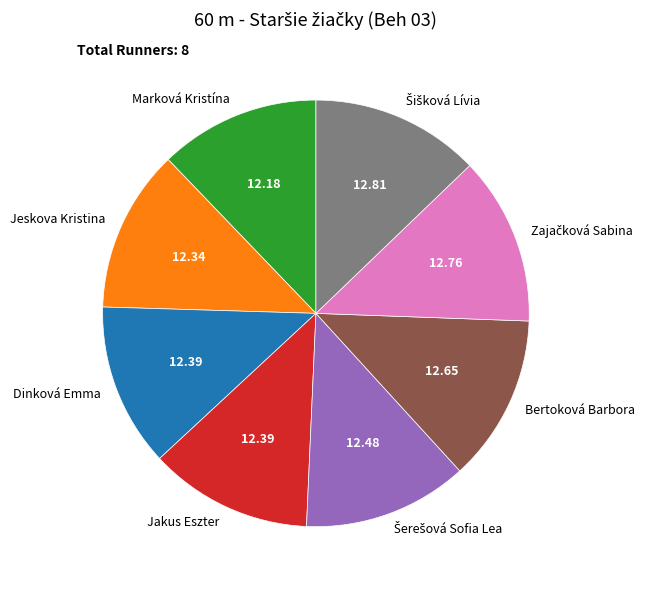

Does Jakus Eszter represent more than half of the total?

No